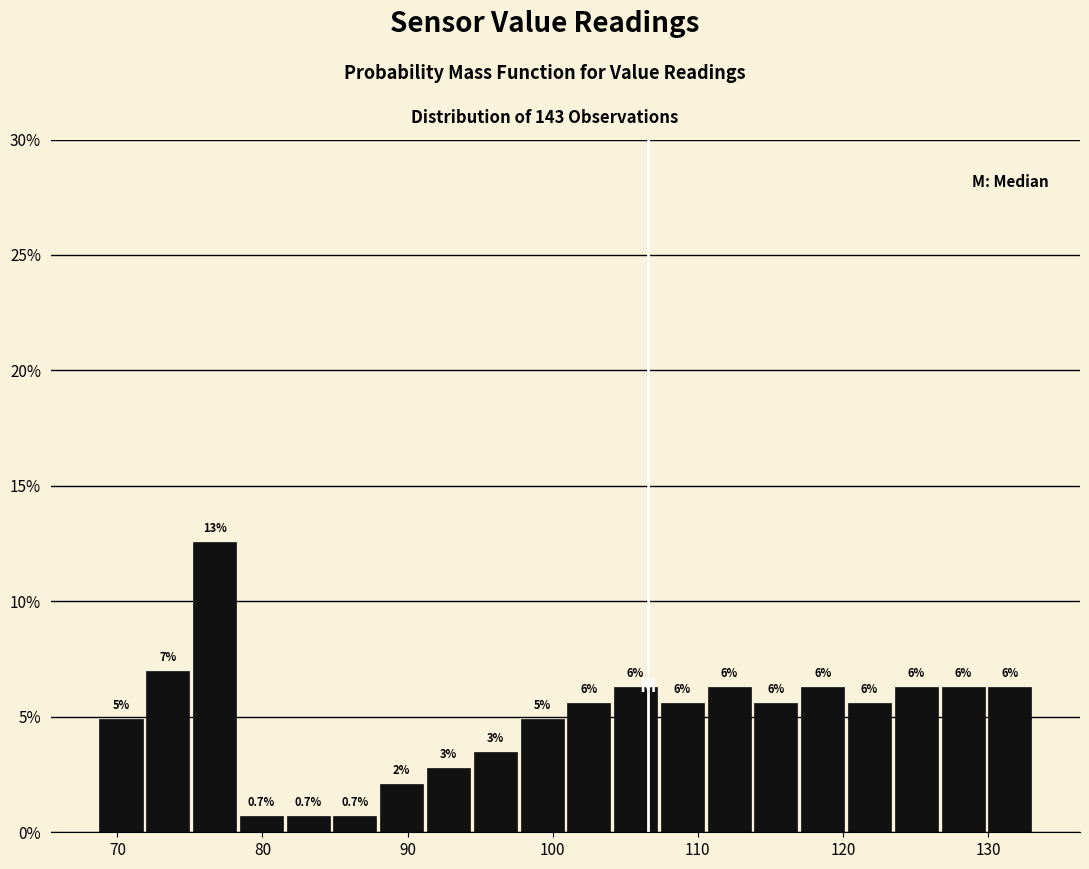

Read against the x-axis, roughly where is the centre of the tallest bar?

77